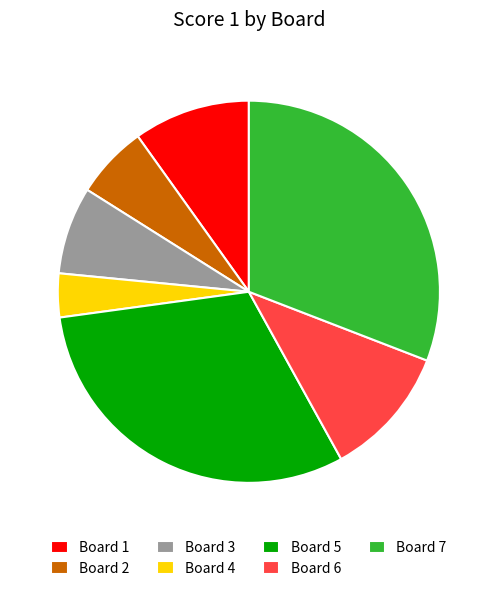

Do Board 4 and Board 6 together represent more than half of the pie?

No